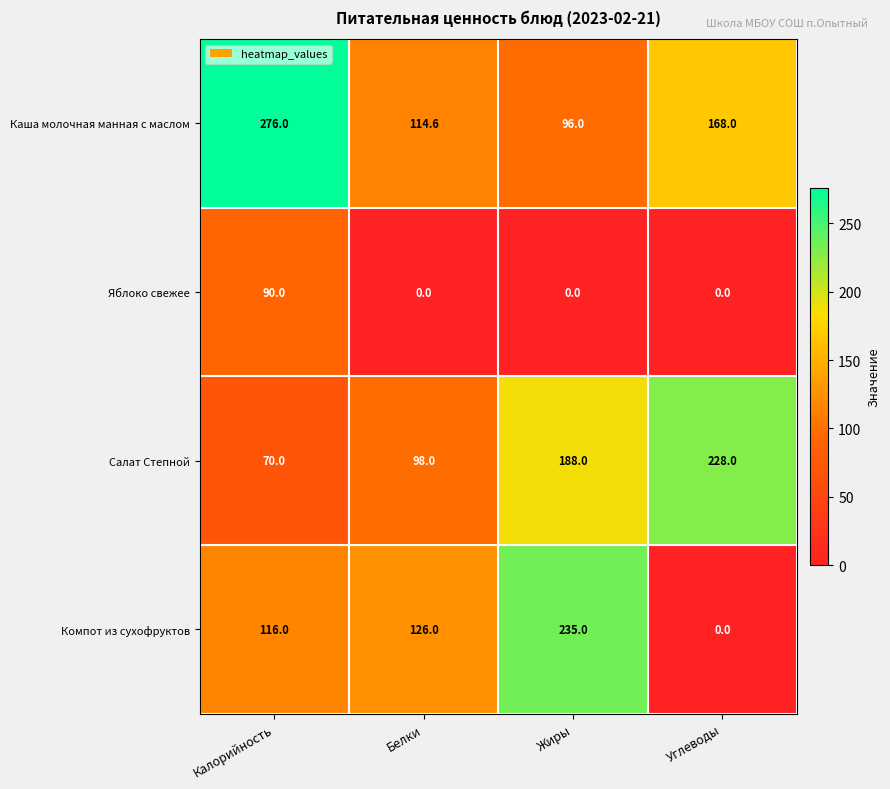

Reading right to left, what are all the values shown in this chart?

Каша молочная манная с маслом: Углеводы=168.0	Жиры=96.0	Белки=114.6	Калорийность=276.0
Яблоко свежее: Углеводы=0.0	Жиры=0.0	Белки=0.0	Калорийность=90.0
Салат Степной: Углеводы=228.0	Жиры=188.0	Белки=98.0	Калорийность=70.0
Компот из сухофруктов: Углеводы=0.0	Жиры=235.0	Белки=126.0	Калорийность=116.0